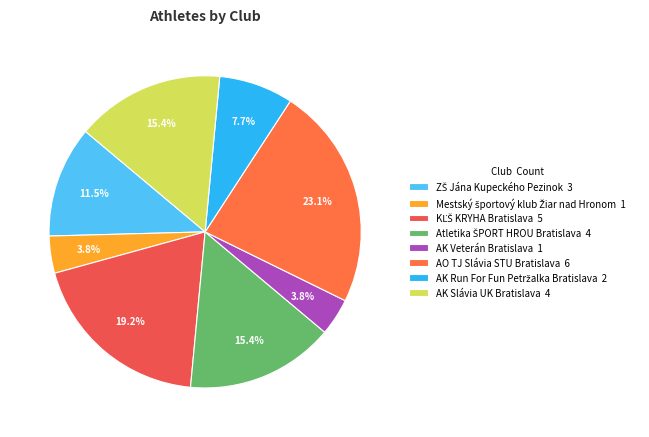

How many slices are in this pie chart?

8